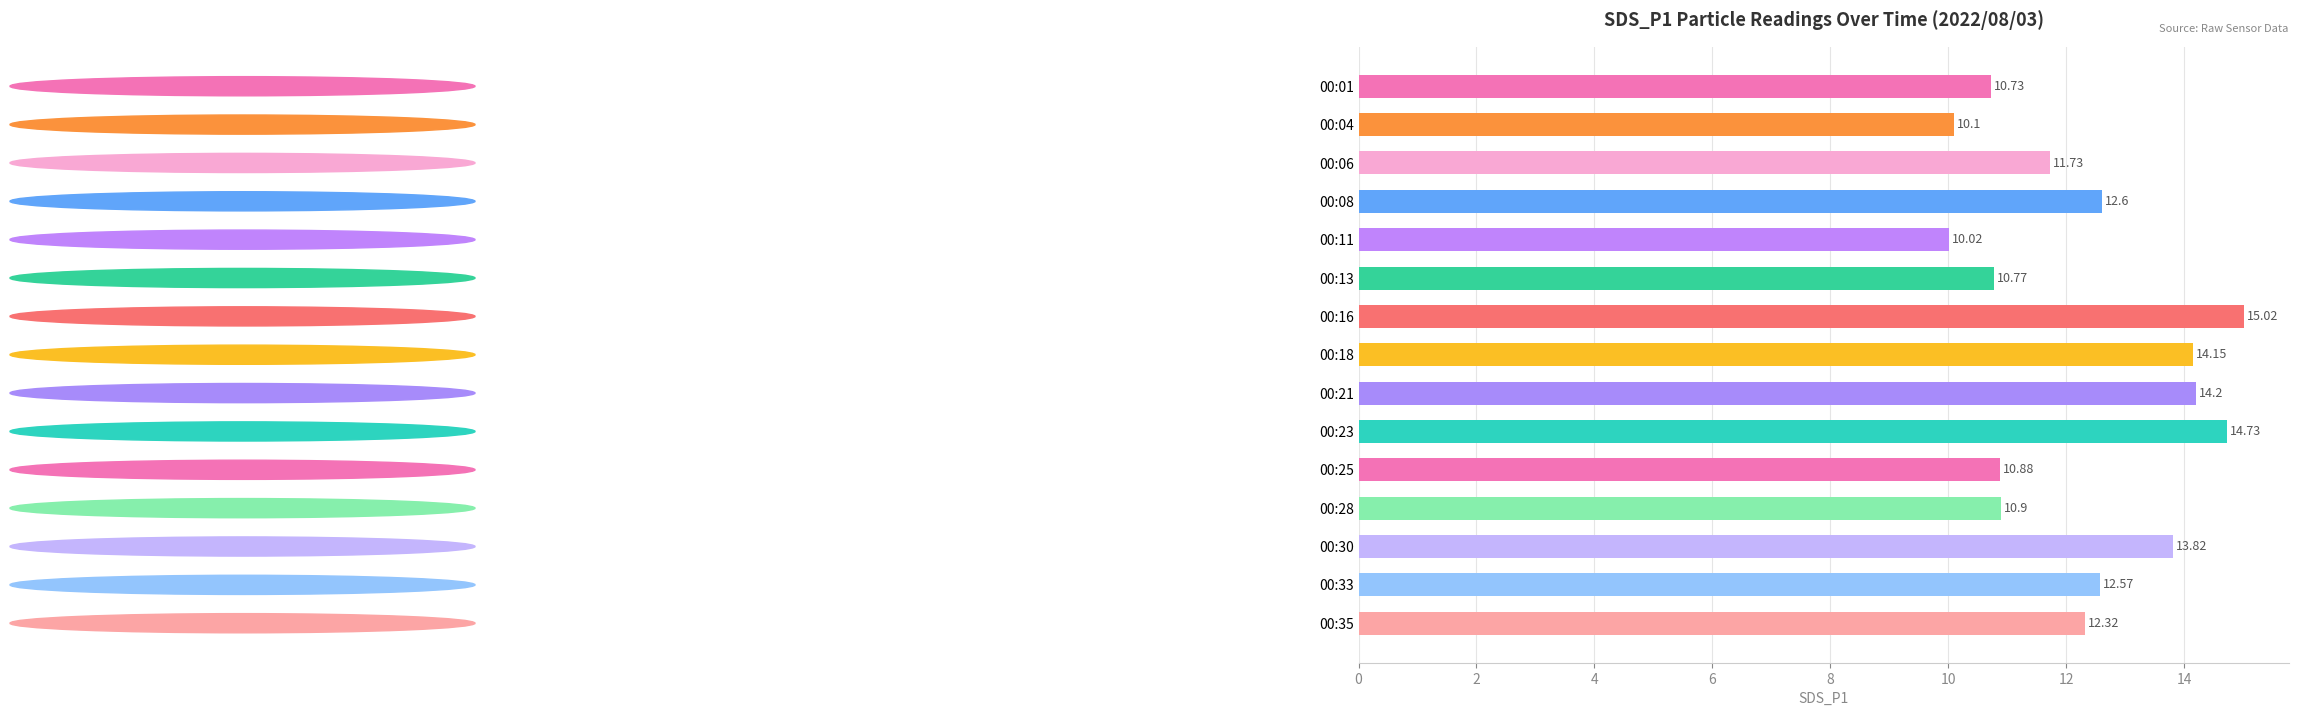

Which has a higher value, 00:06 or 00:21?

00:21